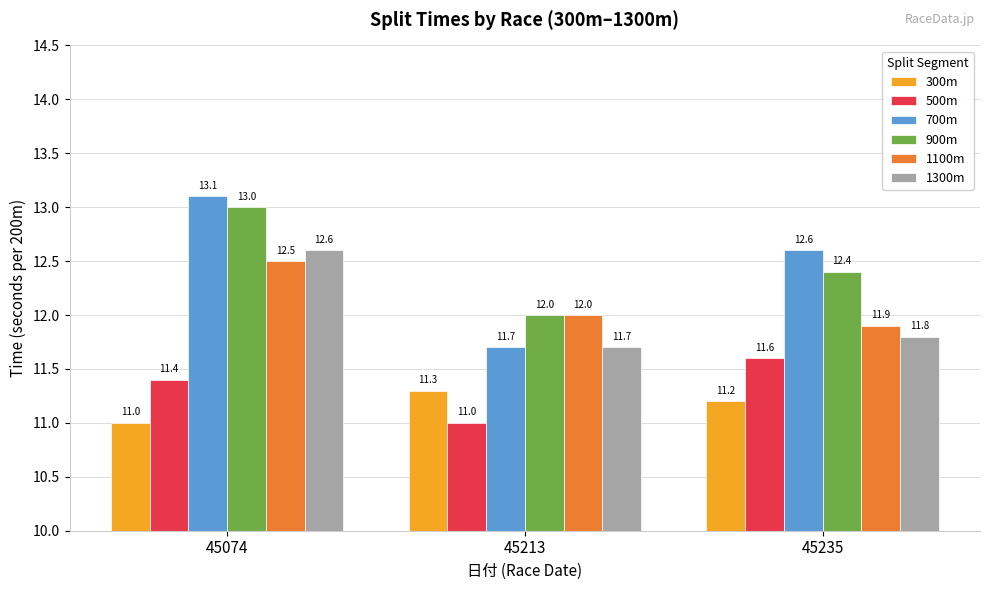

Is the value of 900m at 45213 greater than the value of 700m at 45074?

No